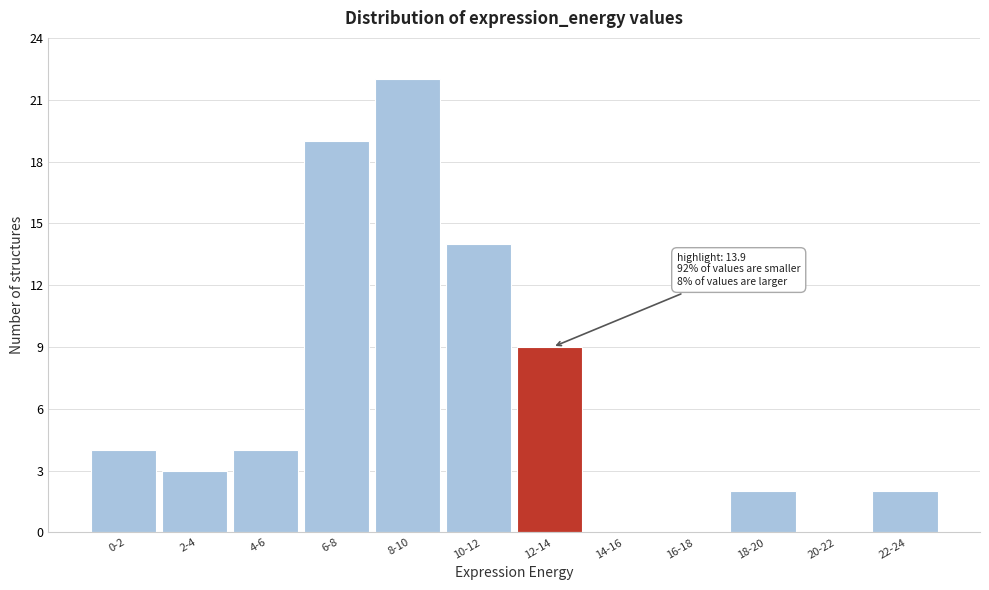

Reading left to right, list all the values displayed in this chart.

0-2=4	2-4=3	4-6=4	6-8=19	8-10=22	10-12=14	12-14=9	14-16=0	16-18=0	18-20=2	20-22=0	22-24=2